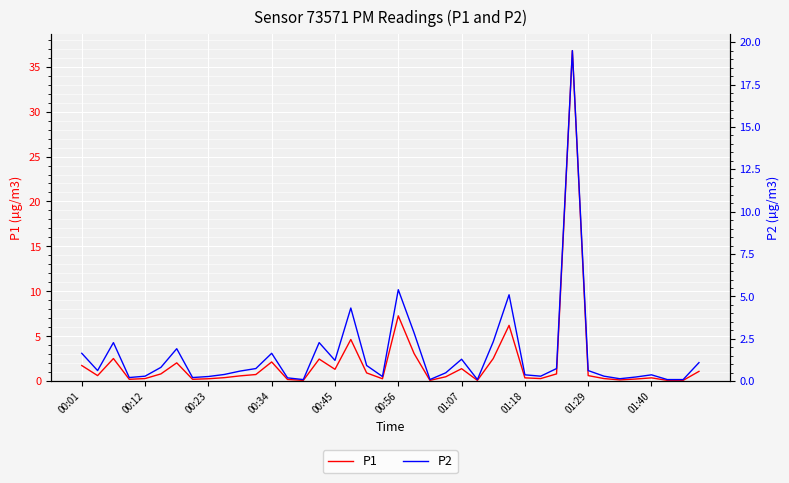

List the series in order of their overall mean, lowest first.

P2, P1